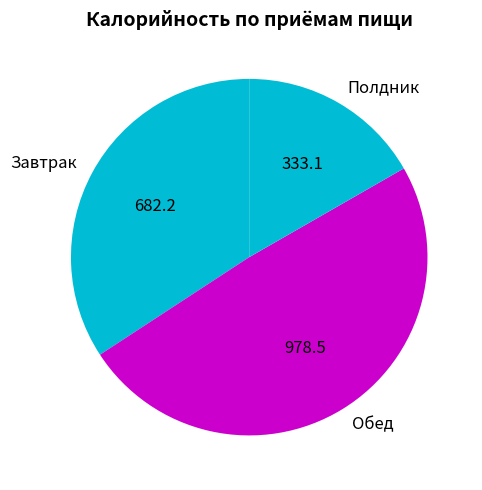

Combined, do Обед and Завтрак account for over 50%?

Yes